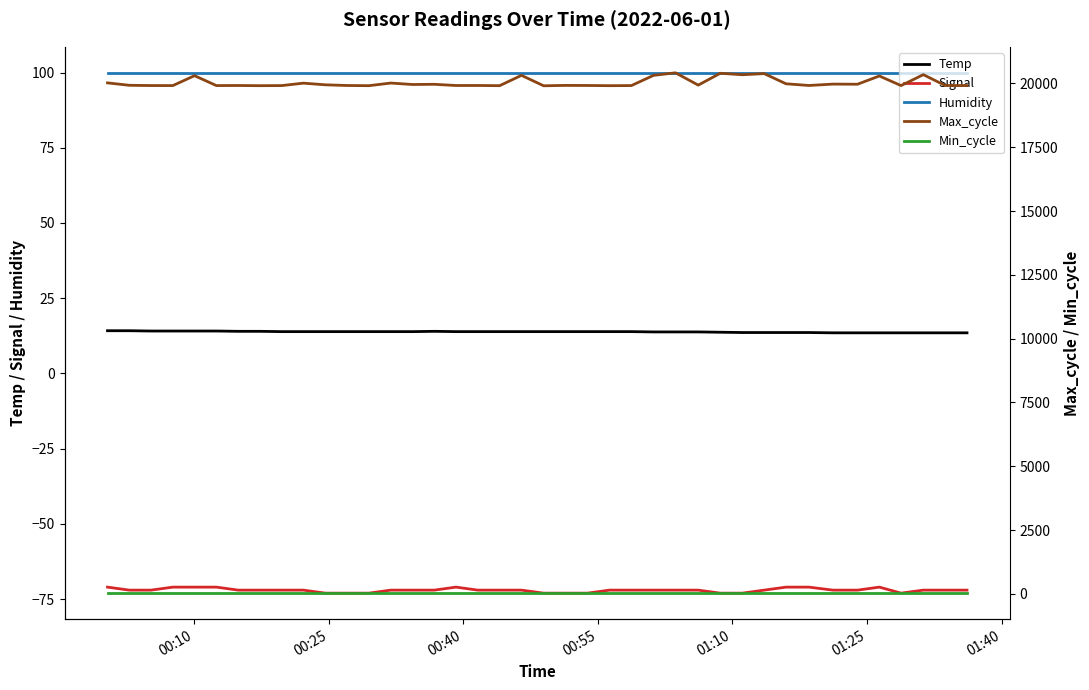

What is the highest value of the Temp series?

14.2